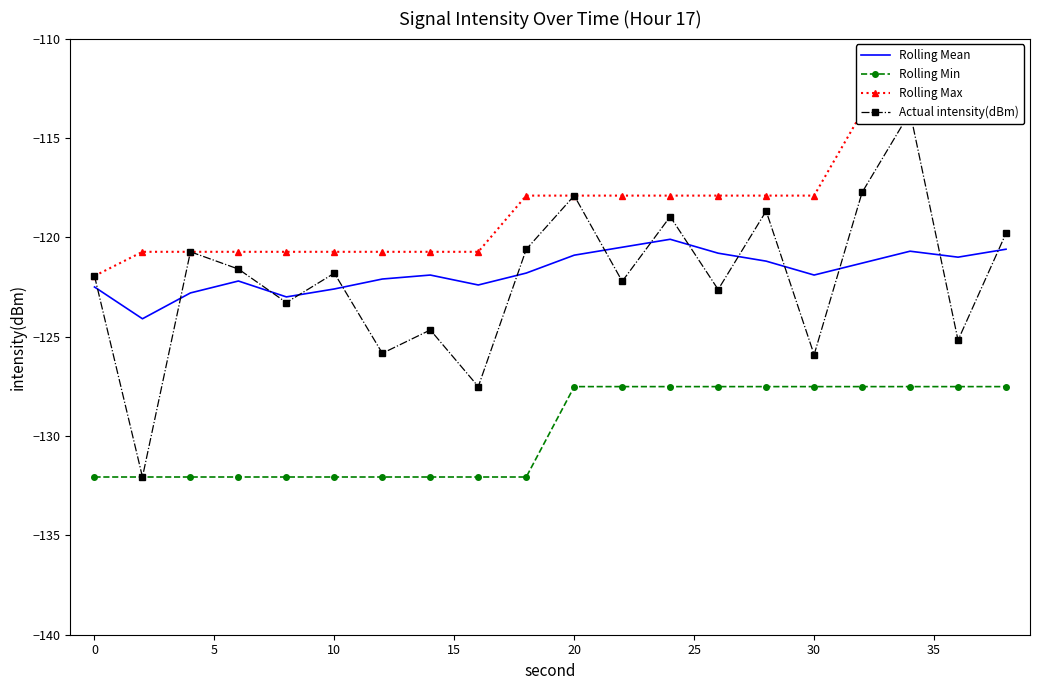

True or false: Rolling Max and Rolling Min cross at least once.

False